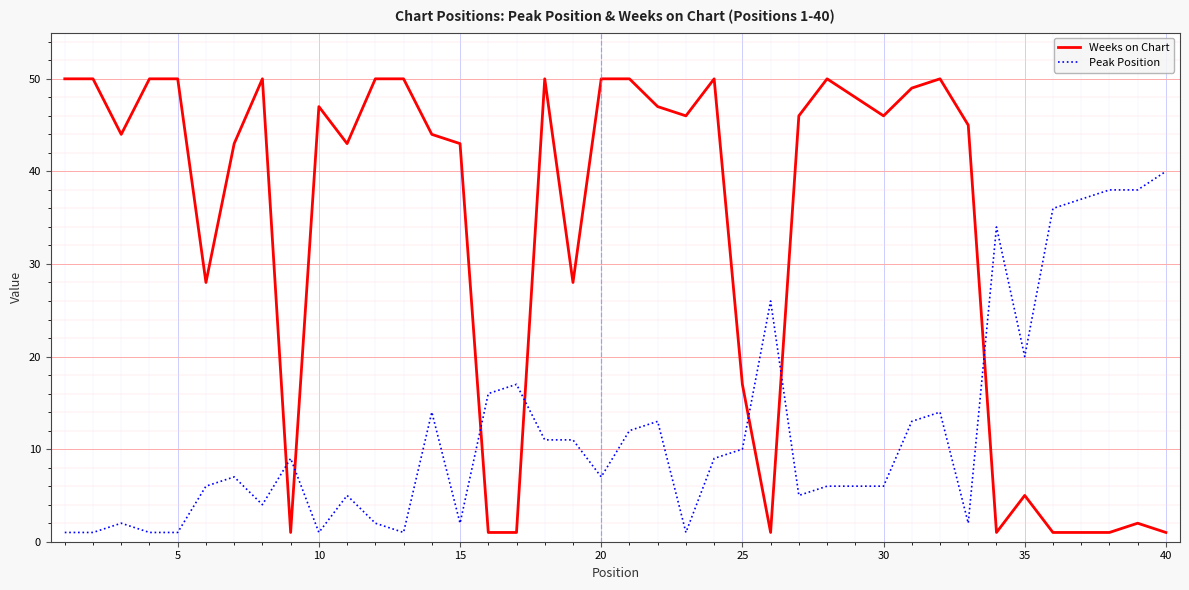

What is the difference between the maximum and second lowest values in the Peak Position series?

39